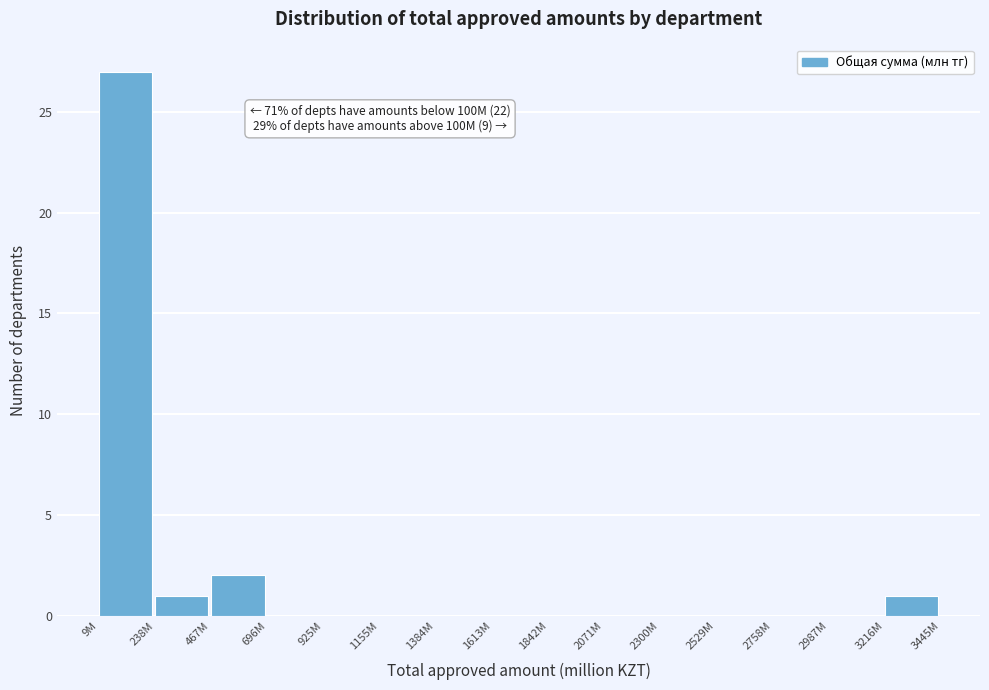

Reading left to right, list all the values displayed in this chart.

9M=27	238M=1	467M=2	696M=0	925M=0	1155M=0	1384M=0	1613M=0	1842M=0	2071M=0	2300M=0	2529M=0	2758M=0	2987M=0	3216M=1